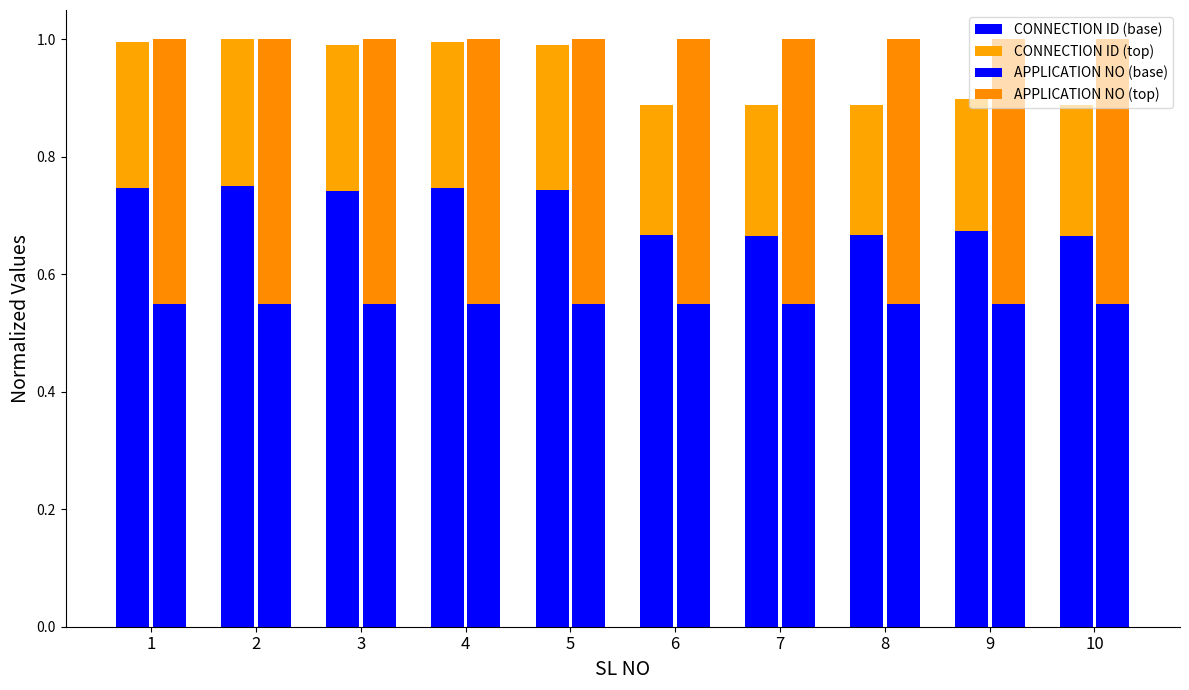

The value of CONNECTION ID (top) at 8 is 0.2. True or false?

True